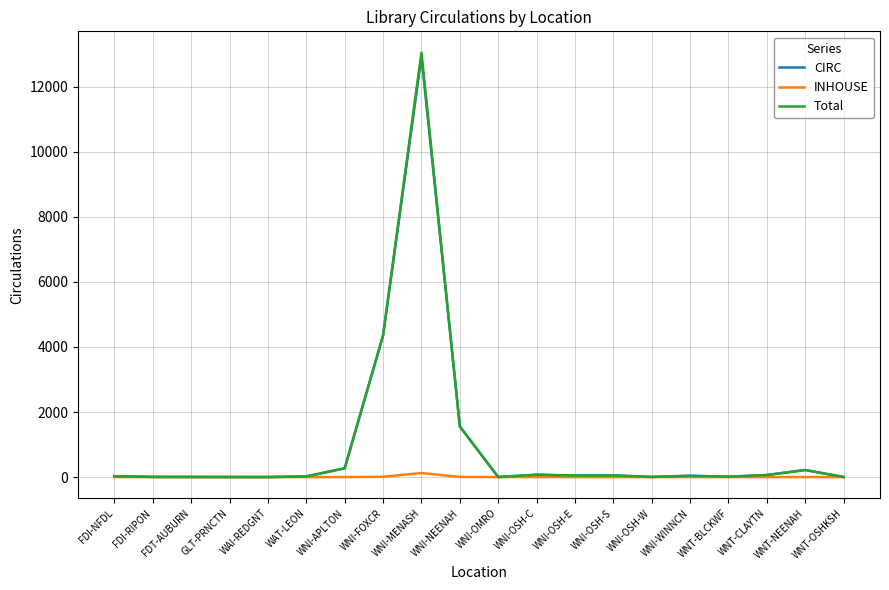

Which series has the widest spread of values?

Total